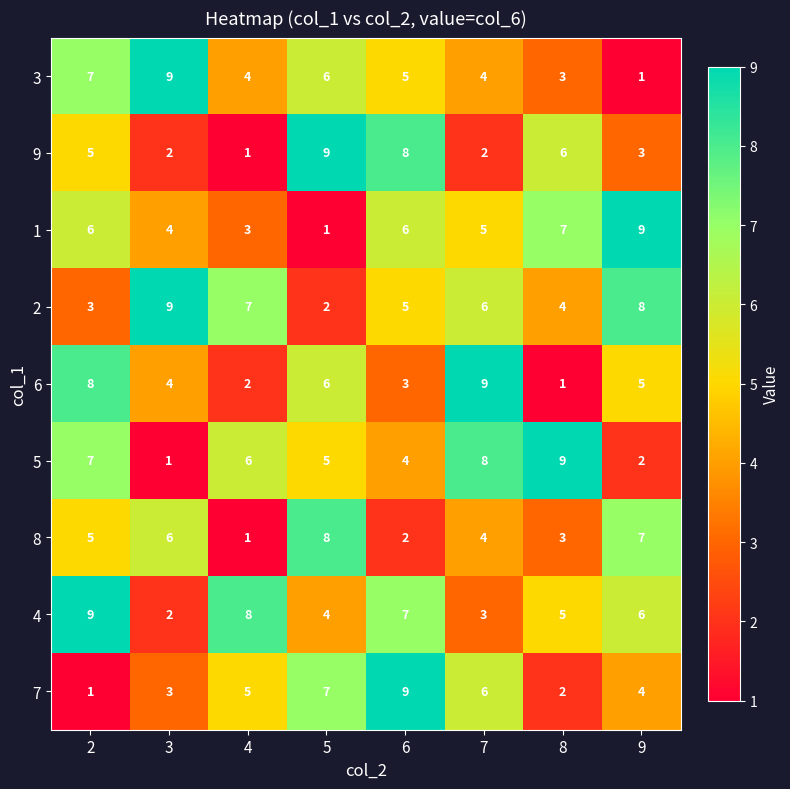

Between 2 and 8, which series saw the biggest shift?

6